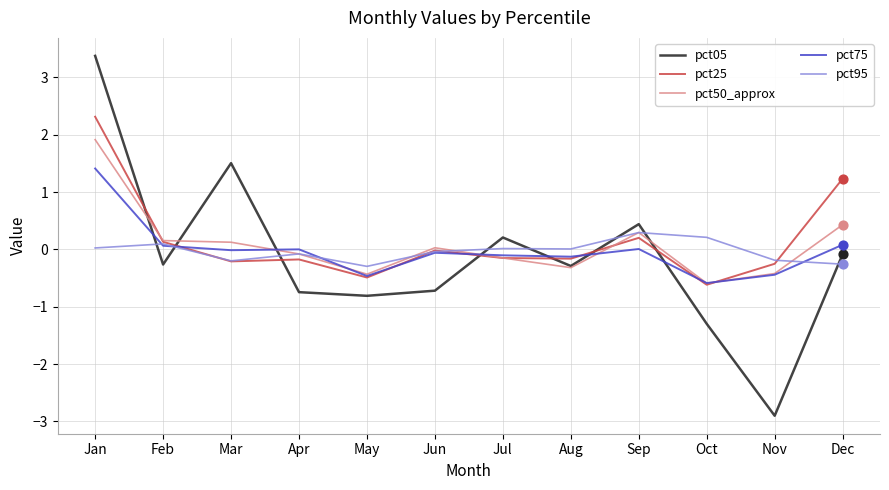

At which category is the sum across all series the highest?

Jan